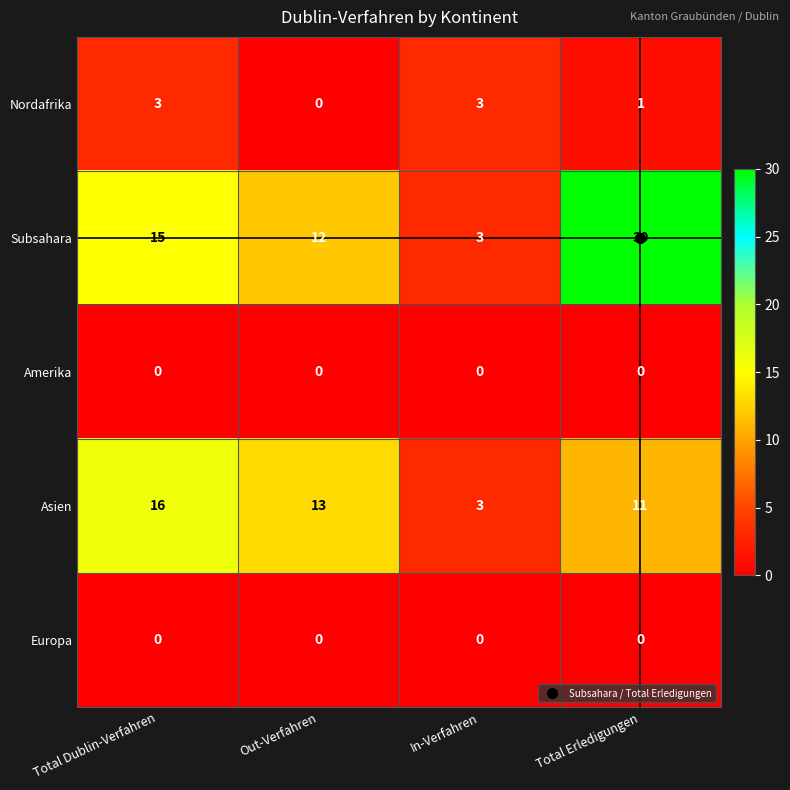

List the labels in order of Asien value, largest first.

Total Dublin-Verfahren, Out-Verfahren, Total Erledigungen, In-Verfahren